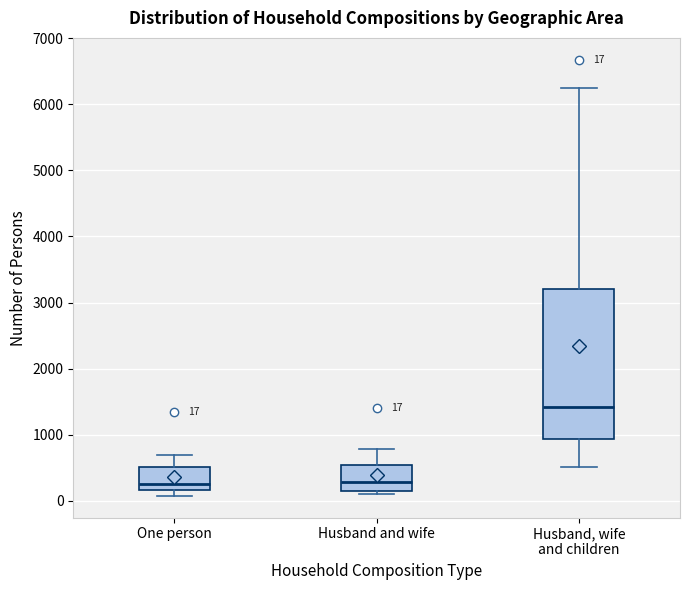

Comparing the boxes themselves (not the whiskers), which one is the tallest?

Husband, wife and children